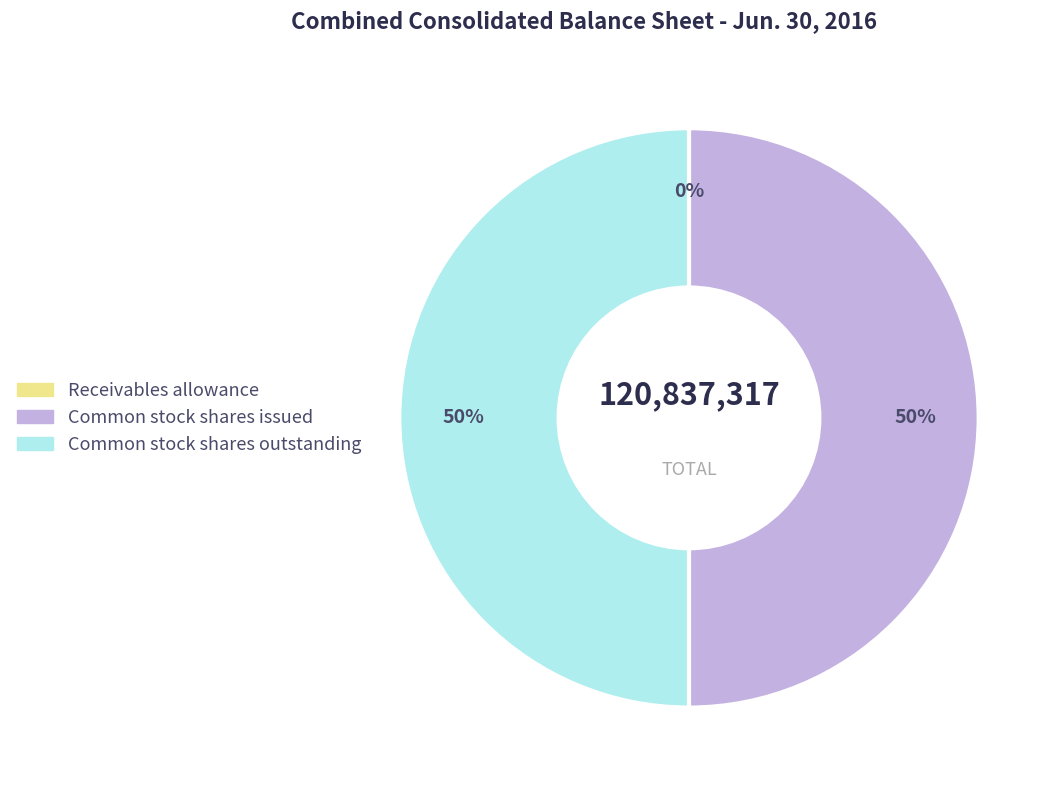

What percentage is the Common stock shares issued slice, to the nearest percent?

50%